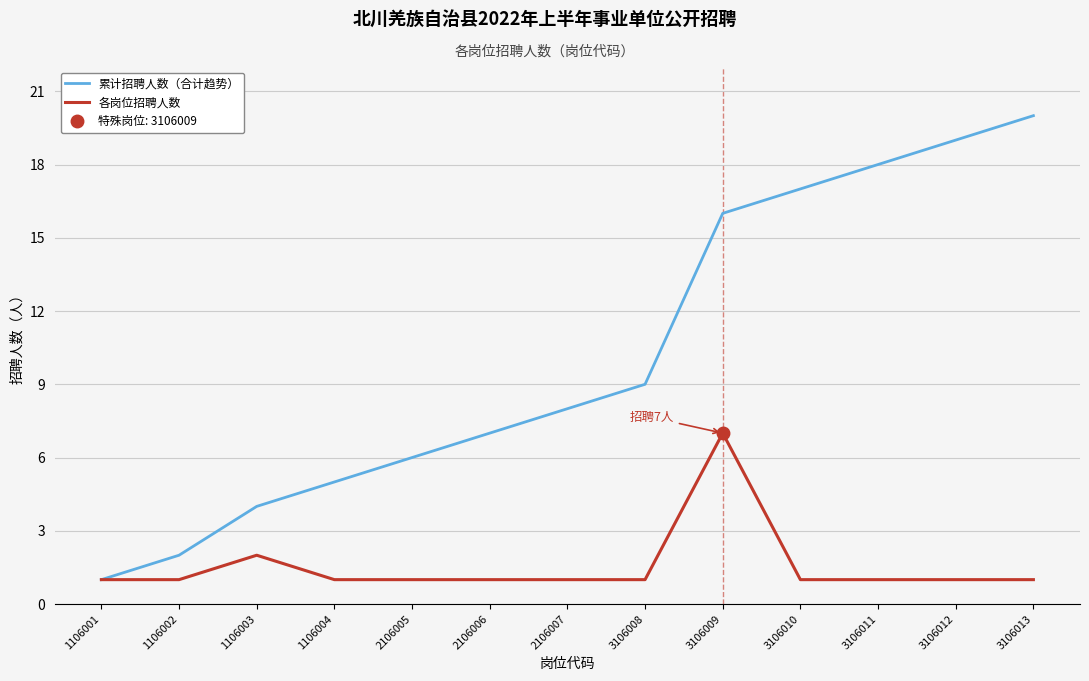

List the labels in order of 各岗位招聘人数 value, largest first.

3106009, 1106003, 1106001, 1106002, 1106004, 2106005, 2106006, 2106007, 3106008, 3106010, 3106011, 3106012, 3106013